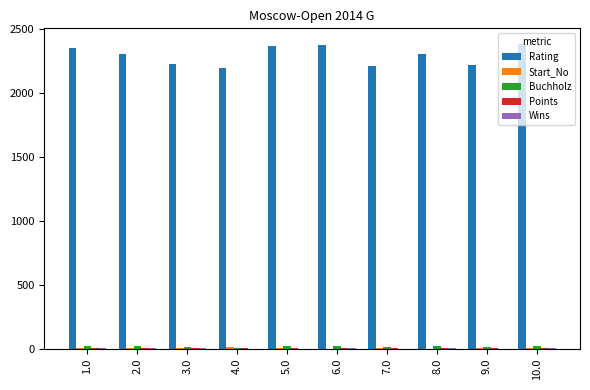

Which series has the largest total across all categories?

Rating